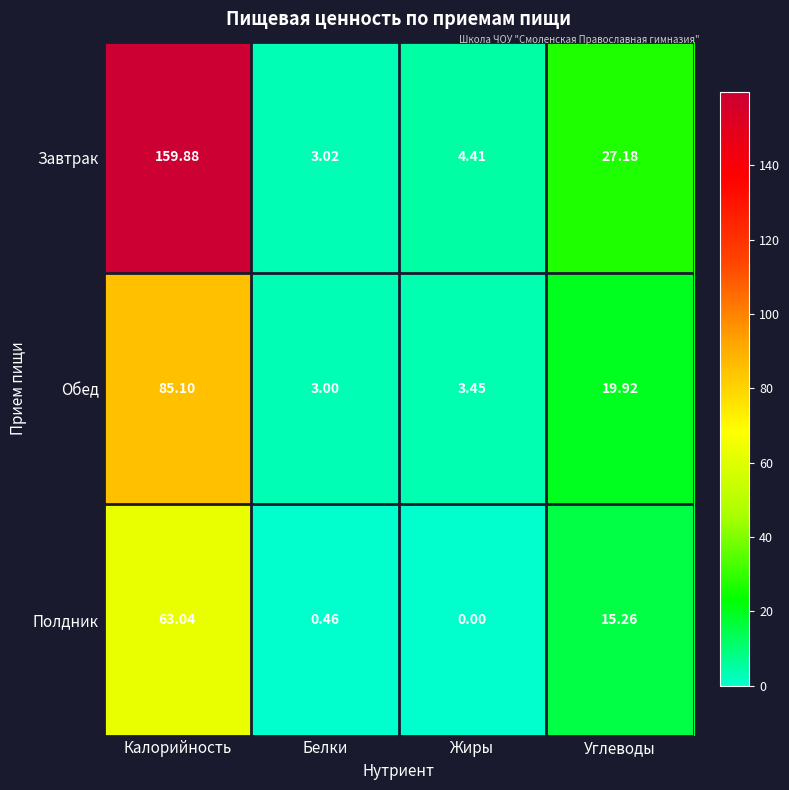

Which series has the largest total across all categories?

Завтрак